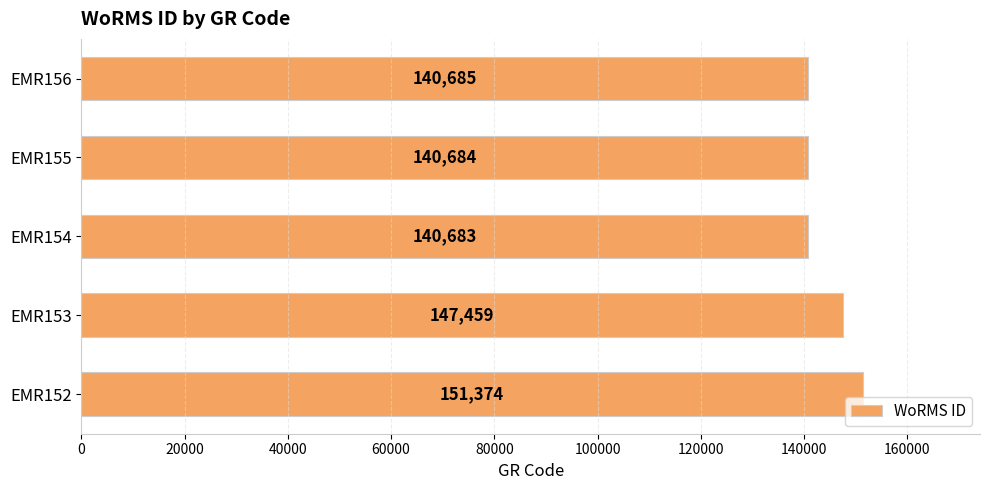

How many series are shown in this chart?

1